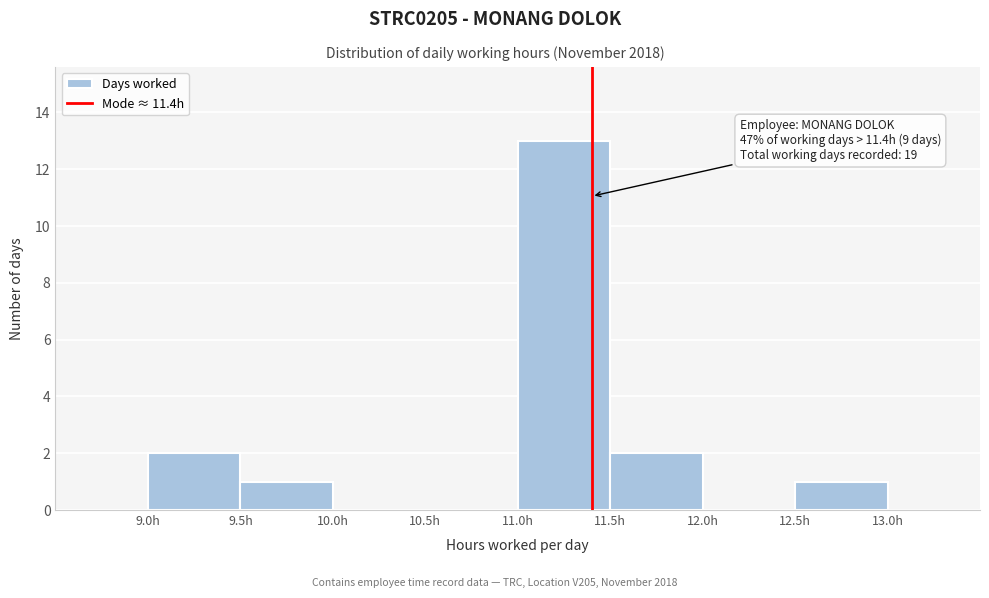

Over which range of the x-axis is the bar tallest?

11.0 to 11.5